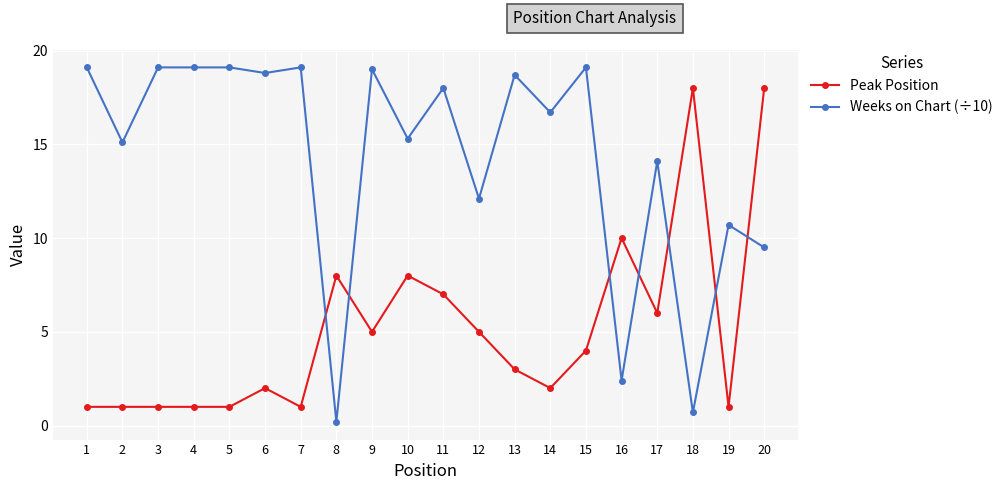

Reading left to right, extract all data points from this chart.

Peak Position: 1=1.0	2=1.0	3=1.0	4=1.0	5=1.0	6=2.0	7=1.0	8=8.0	9=5.0	10=8.0	11=7.0	12=5.0	13=3.0	14=2.0	15=4.0	16=10.0	17=6.0	18=18.0	19=1.0	20=18.0
Weeks on Chart (÷10): 1=19.1	2=15.1	3=19.1	4=19.1	5=19.1	6=18.8	7=19.1	8=0.2	9=19.0	10=15.3	11=18.0	12=12.1	13=18.7	14=16.7	15=19.1	16=2.4	17=14.1	18=0.7	19=10.7	20=9.5